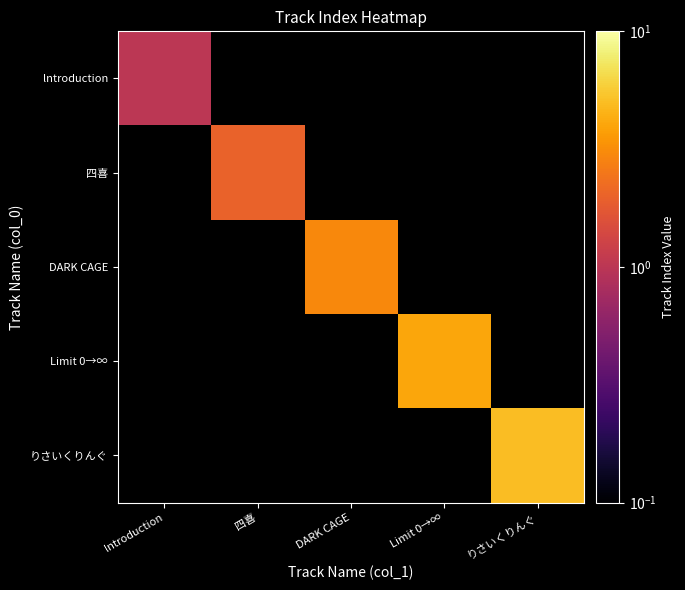

The value of DARK CAGE at DARK CAGE is 3.0. True or false?

True